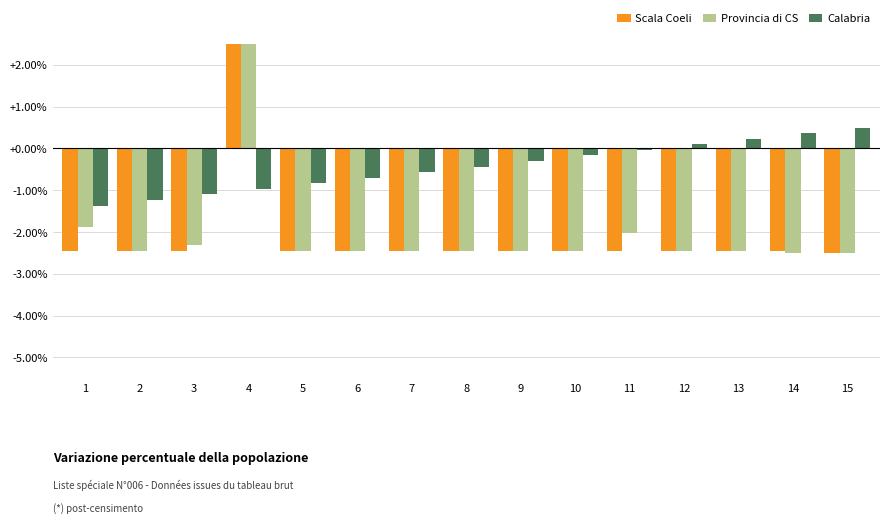

What is the difference between the highest and lowest values at 8?

2.0